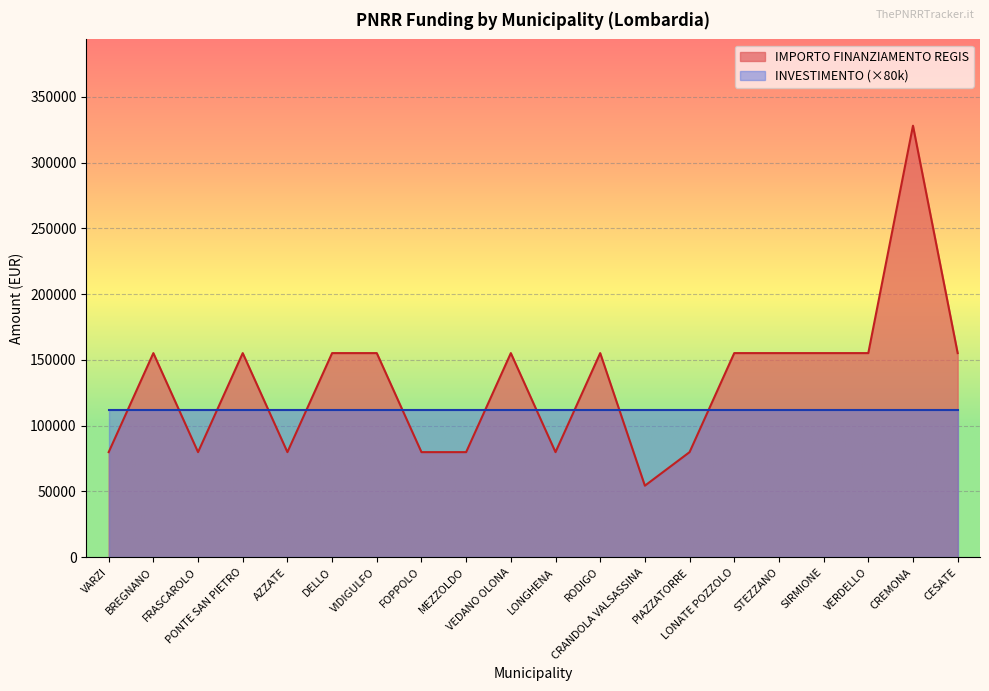

How many data points does each series have?

20